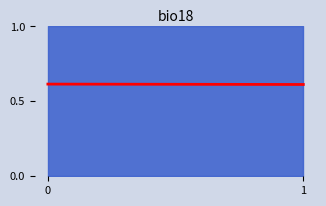

True or false: the data shows 1.1 at 0.

False